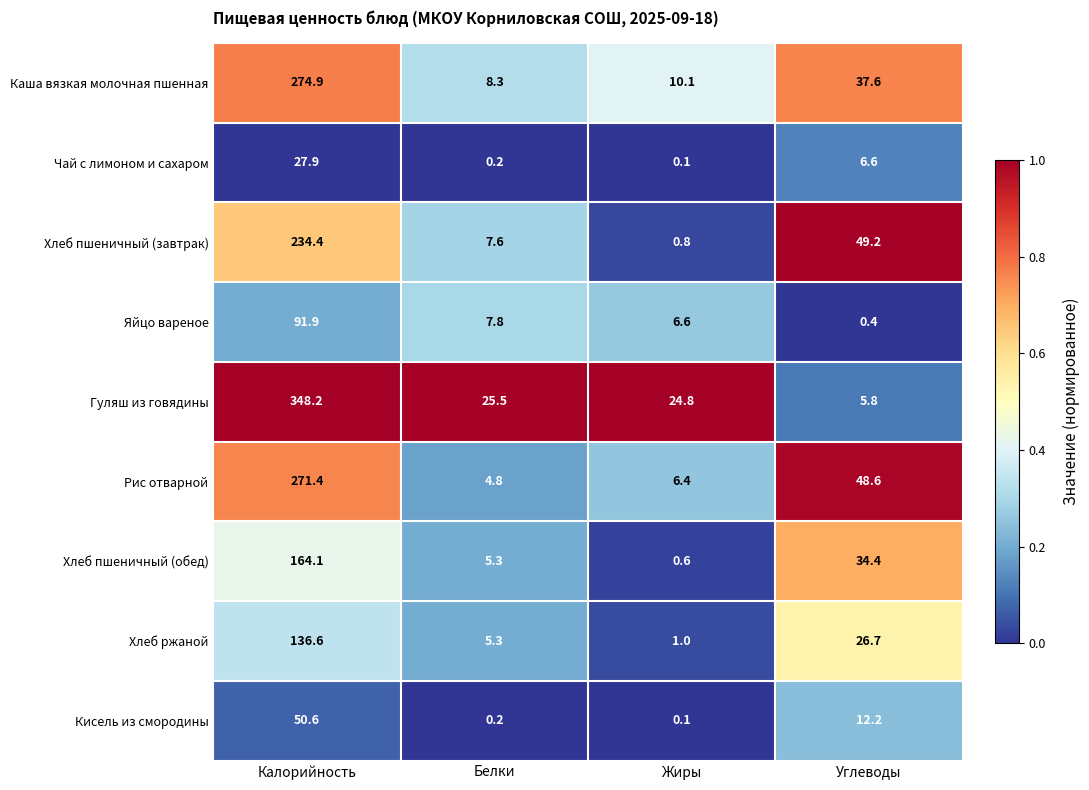

What is the average value of the Хлеб пшеничный (обед) series?

51.1